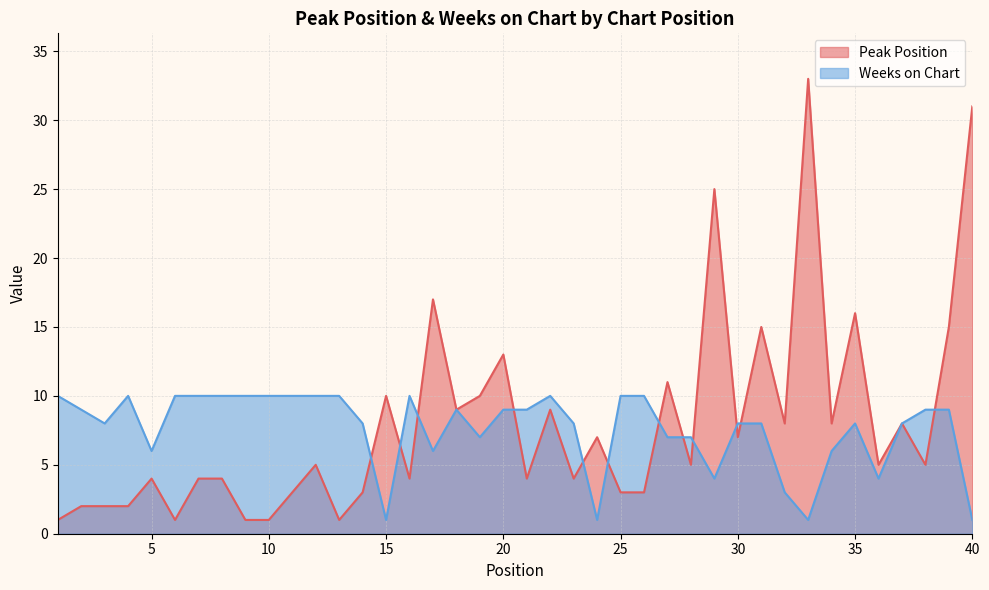

What is the value of the Peak Position point at the 21st from the left?

4